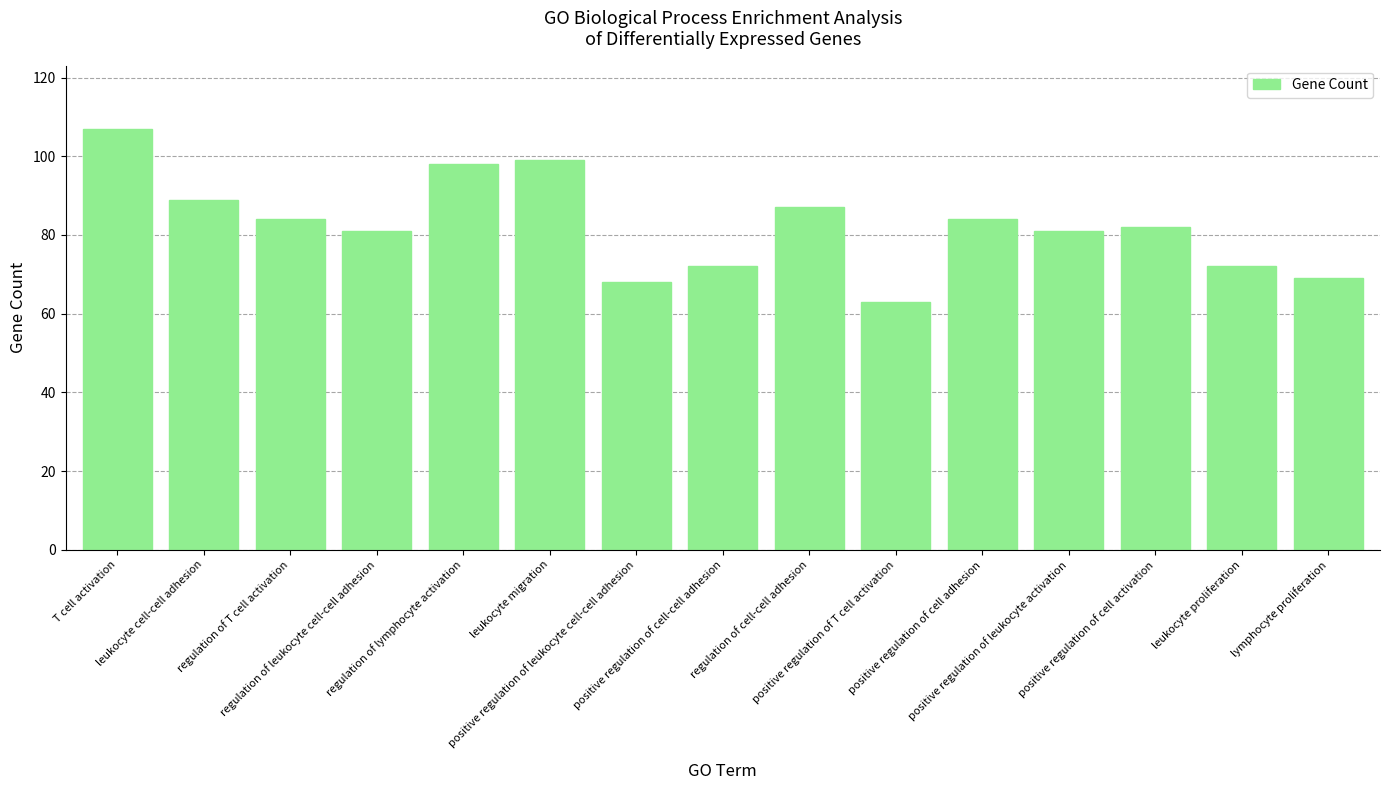

What is the difference between the values at lymphocyte proliferation and positive regulation of leukocyte cell-cell adhesion?

1